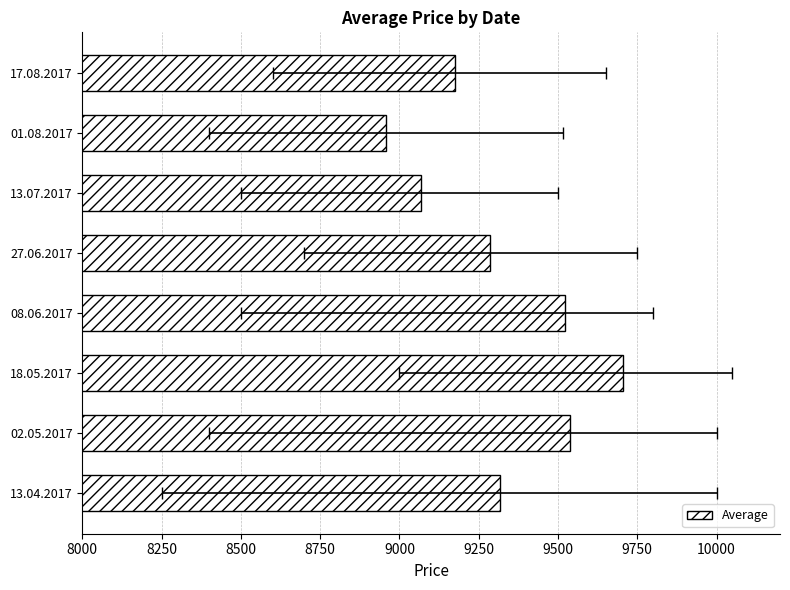

How many values are below 9318?

4